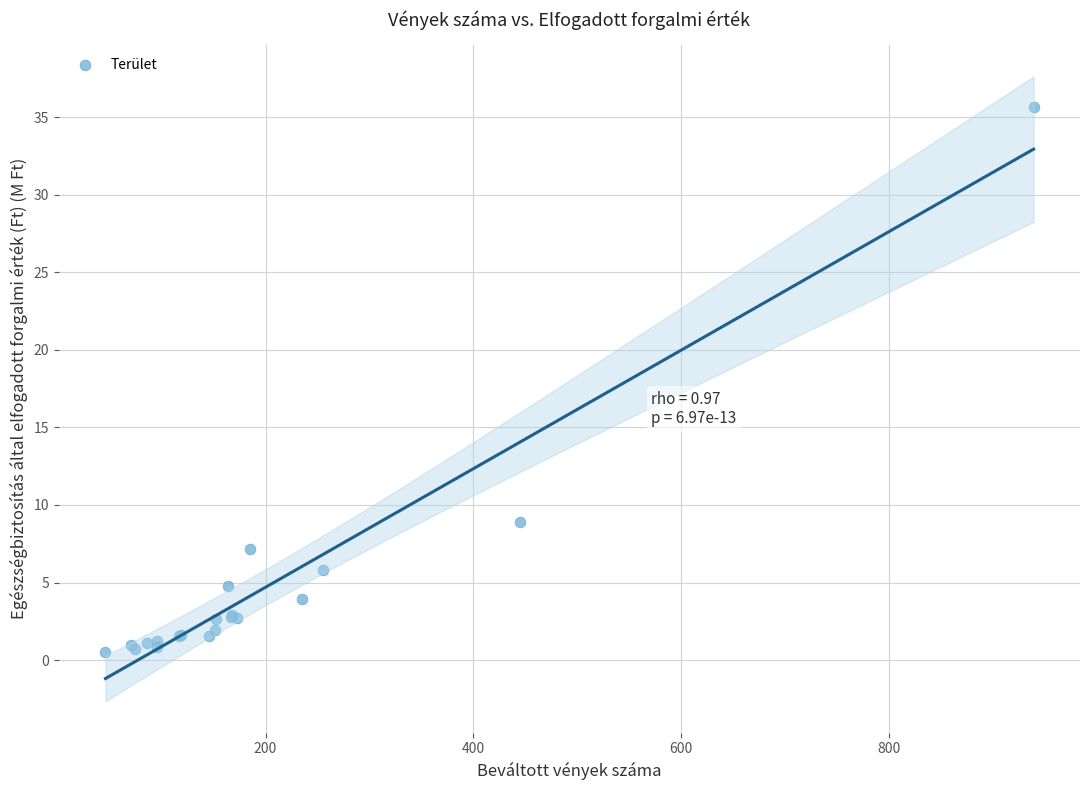

What Y value in the scatter plot is closest to 18?

8.9